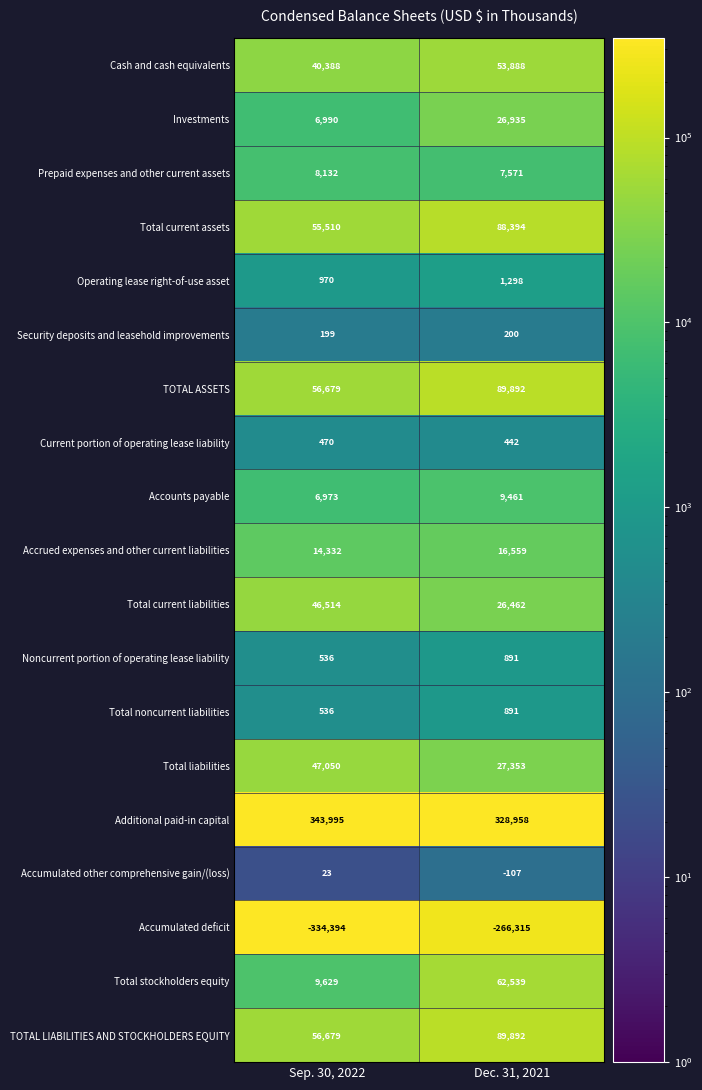

How many series are shown in this chart?

19